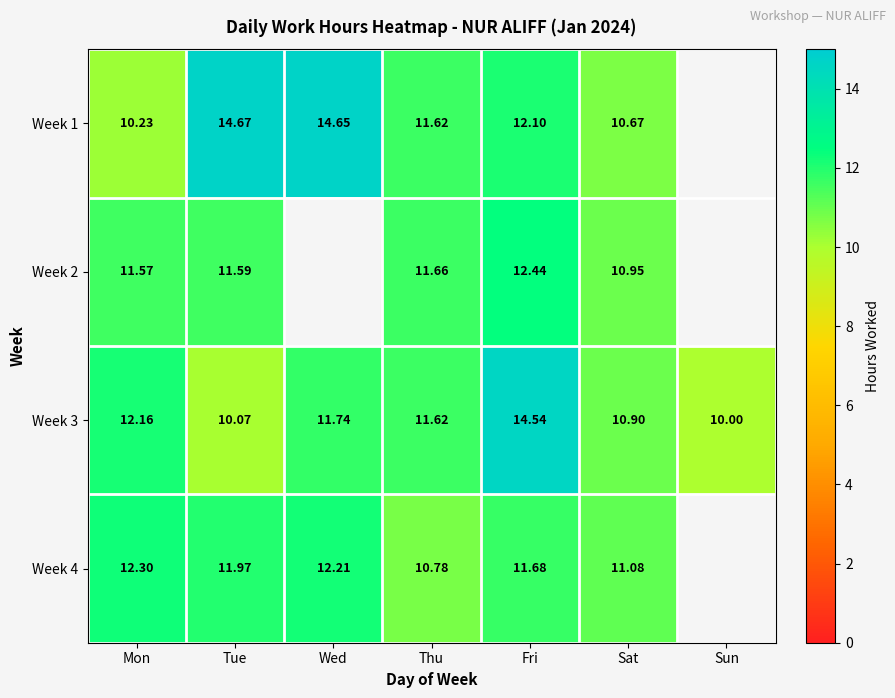

What is the maximum value for Week 1?

14.7